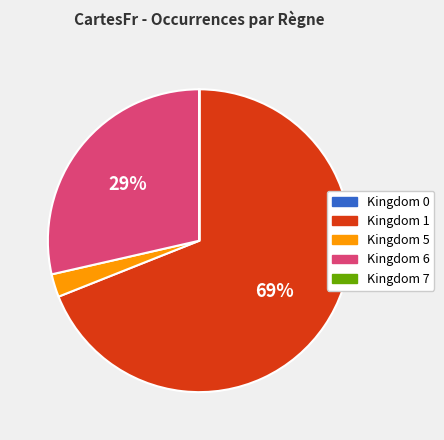

To the nearest percent, what is the difference between the largest and smallest slice percentages?

69%